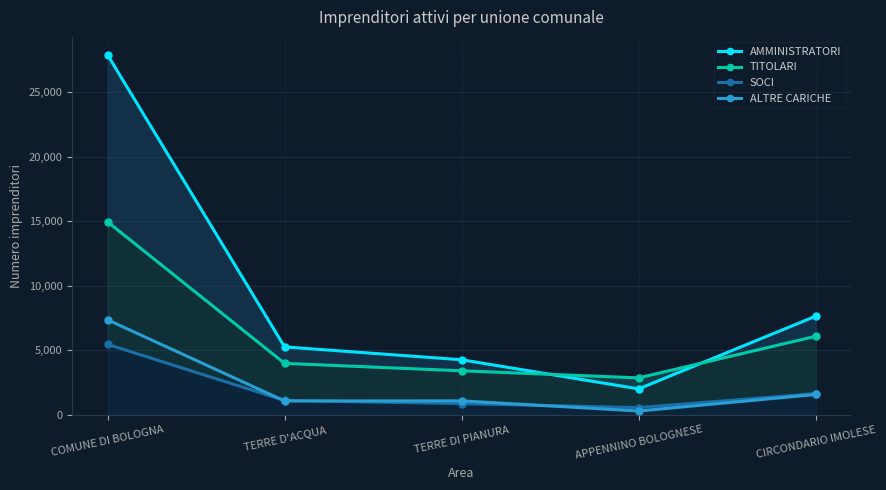

True or false: TITOLARI has more than 0 interior local peaks.

False